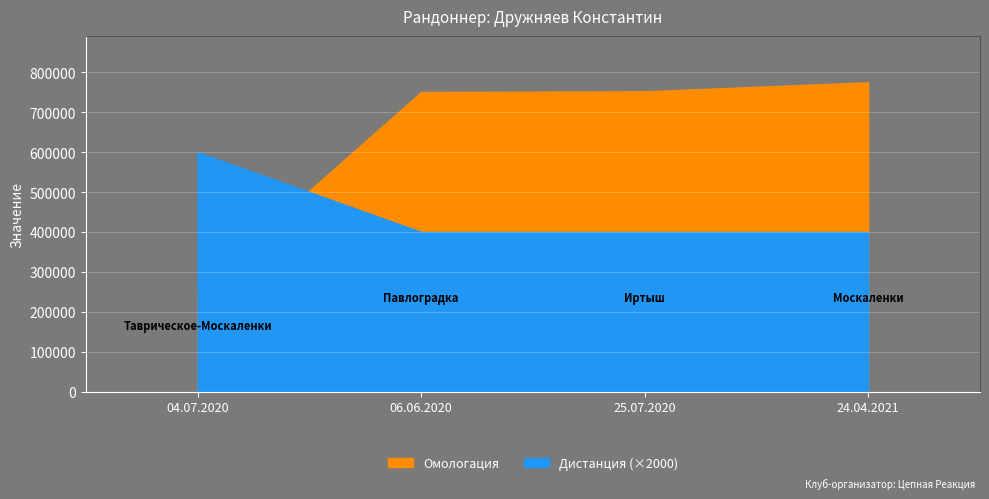

How many lines are shown in the chart?

2